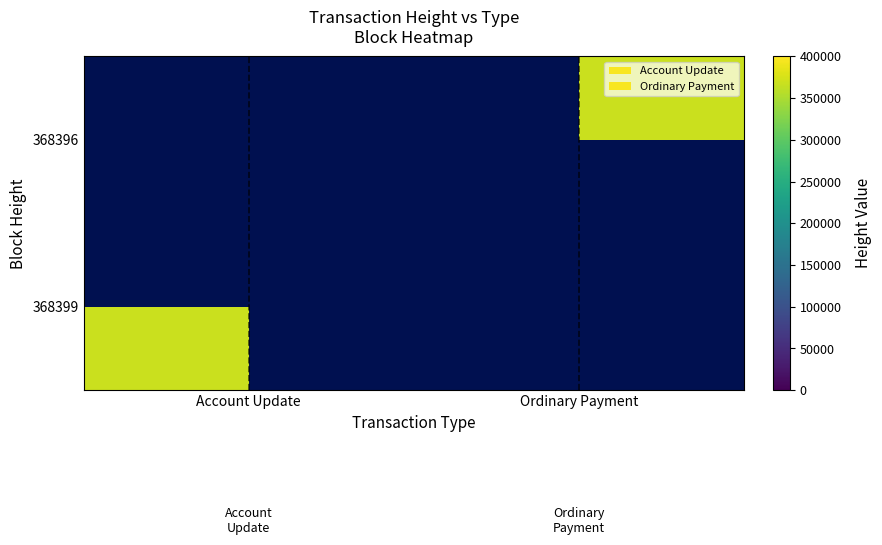

Read the 368399 value at Account Update.

368399.0